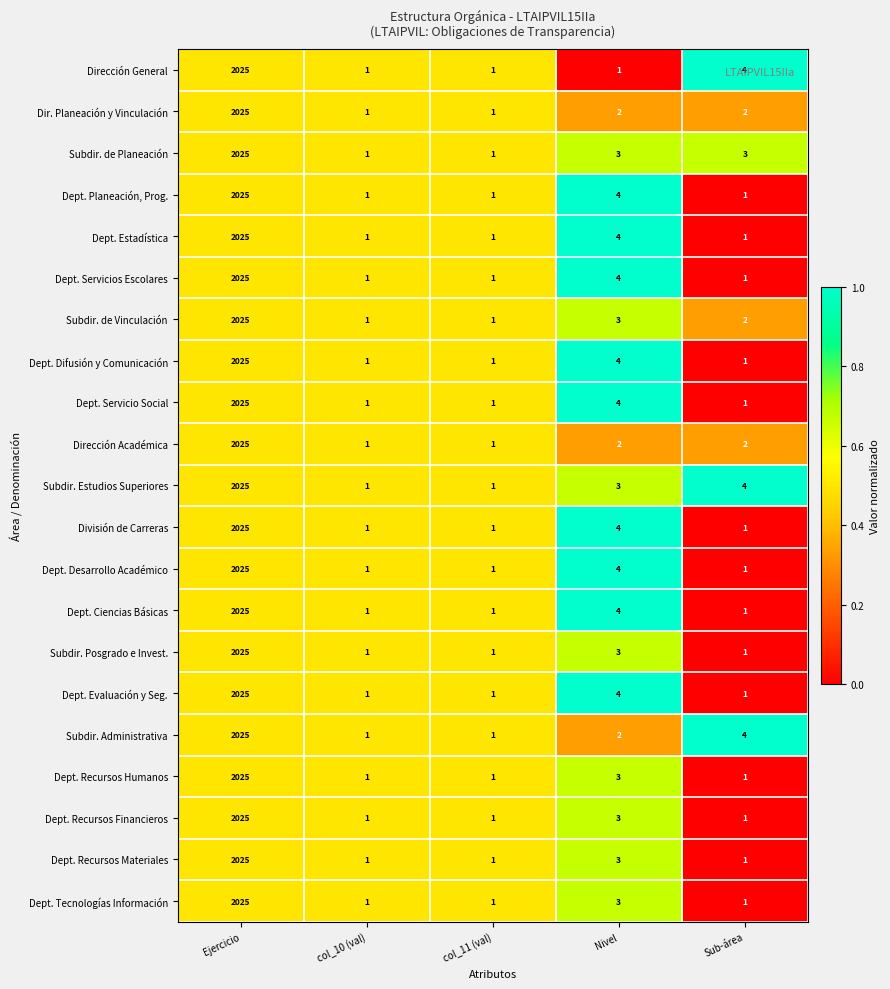

True or false: Dept. Ciencias Básicas has a value of 1266 at Ejercicio.

False